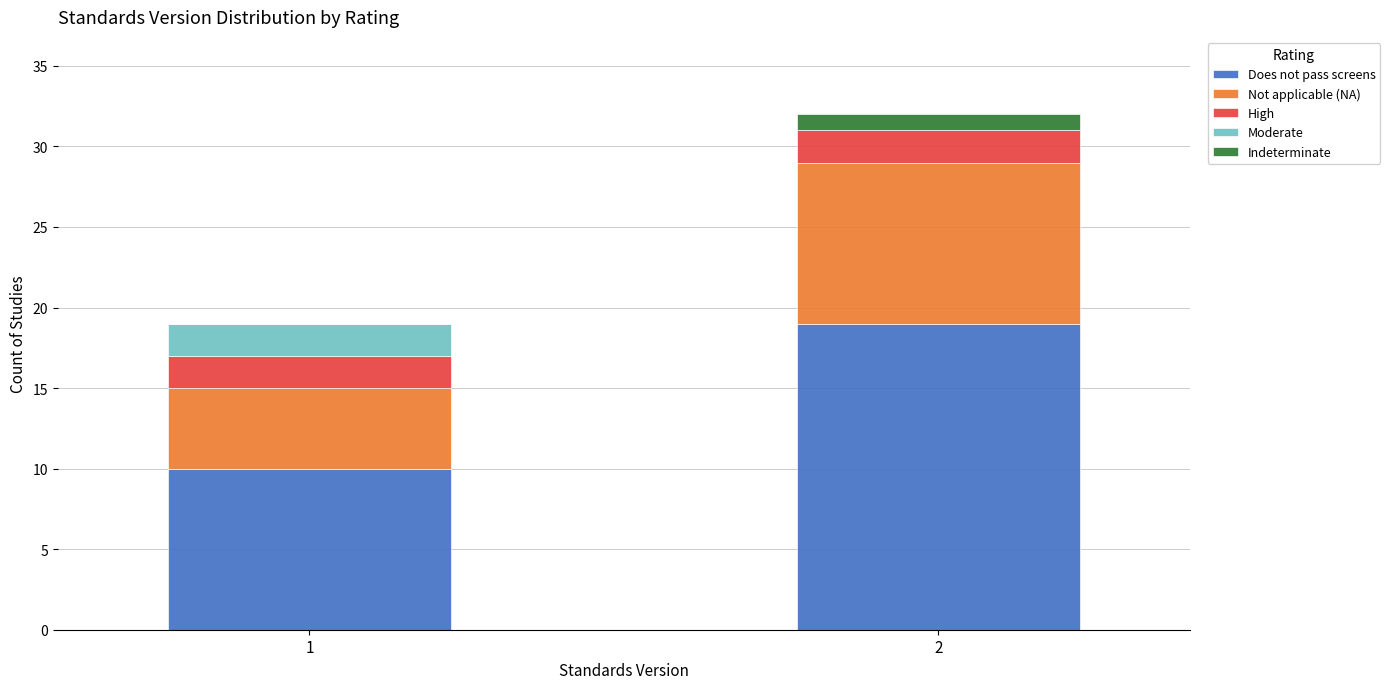

Reading left to right, transcribe the values for Does not pass screens.

1=10	2=19